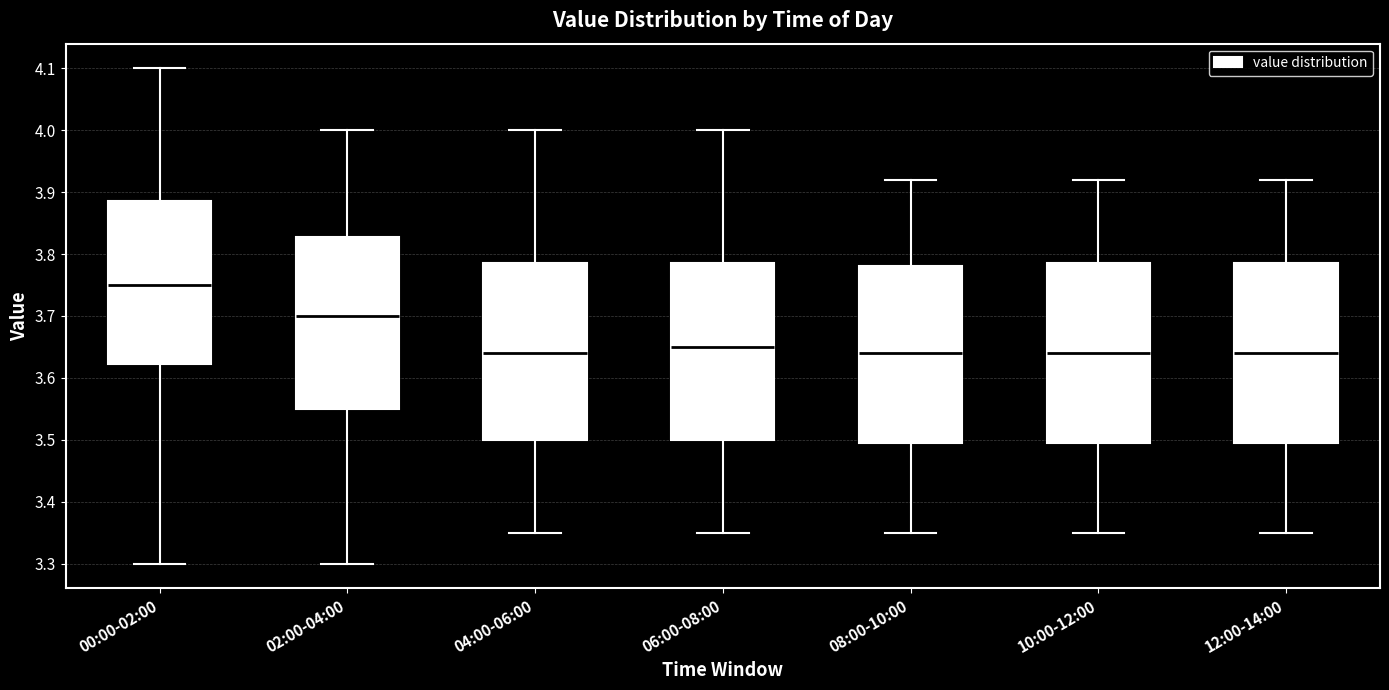

Reading left to right, read every box against the y-axis: the position of its median line, the range the box covers, and the ends of its whiskers. The values are not printed on the chart, so give them approximately, as read against the axis.

00:00-02:00: median 3.75, box 3.62 to 3.89, whiskers 3.30 to 4.10
02:00-04:00: median 3.70, box 3.55 to 3.83, whiskers 3.30 to 4.00
04:00-06:00: median 3.64, box 3.50 to 3.79, whiskers 3.35 to 4.00
06:00-08:00: median 3.65, box 3.50 to 3.79, whiskers 3.35 to 4.00
08:00-10:00: median 3.64, box 3.50 to 3.78, whiskers 3.35 to 3.92
10:00-12:00: median 3.64, box 3.50 to 3.79, whiskers 3.35 to 3.92
12:00-14:00: median 3.64, box 3.50 to 3.79, whiskers 3.35 to 3.92